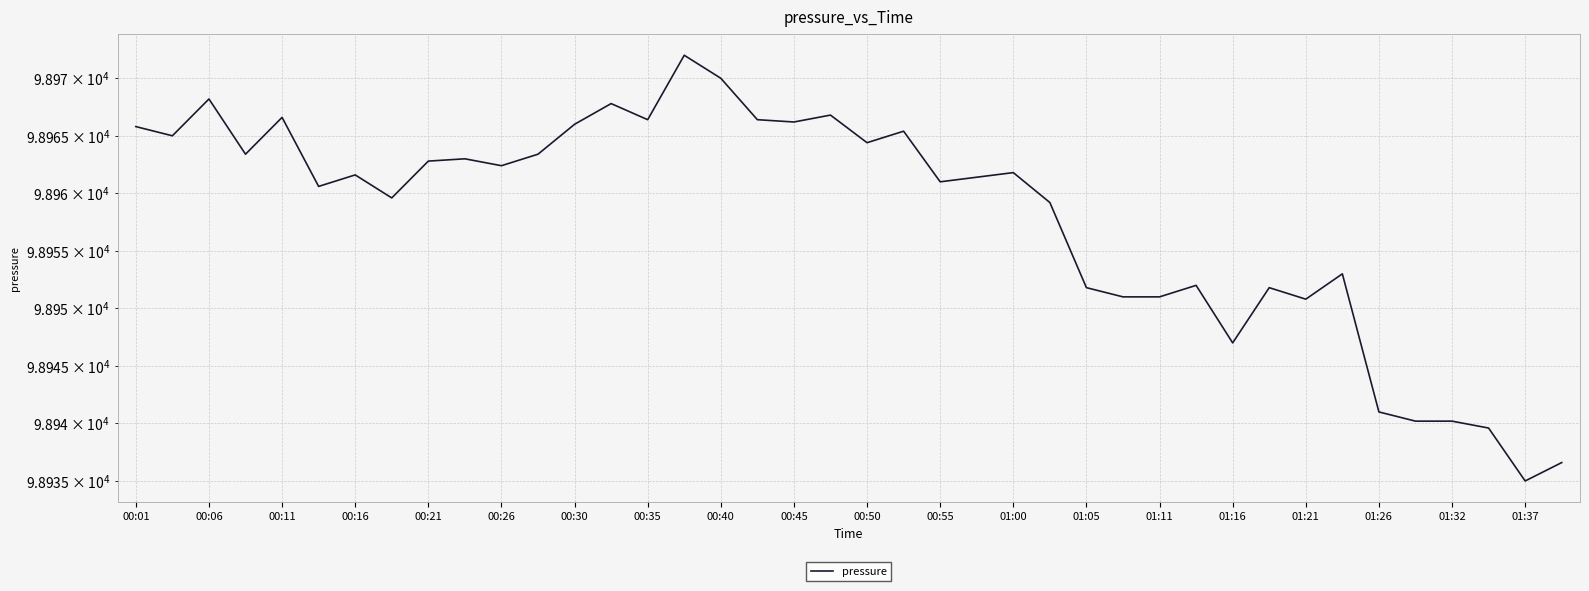

How many interior local valleys (lower than both neighbors) does the data have?

12